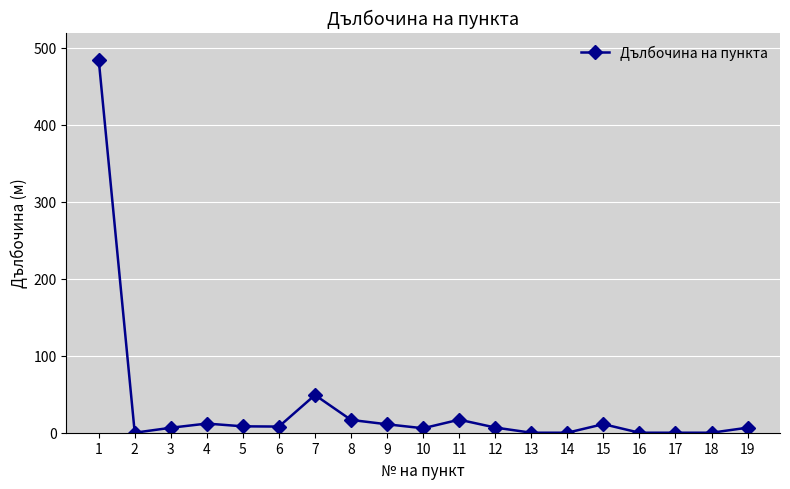

What is the change in value from 11 to 12?

-10.2